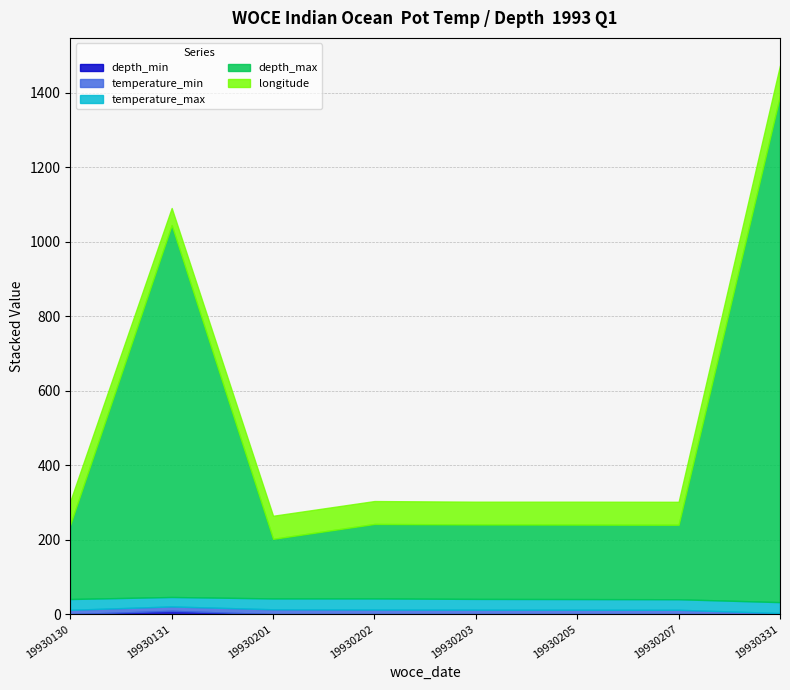

In depth_max, how many points are higher than both neighbors (excluding endpoints)?

1